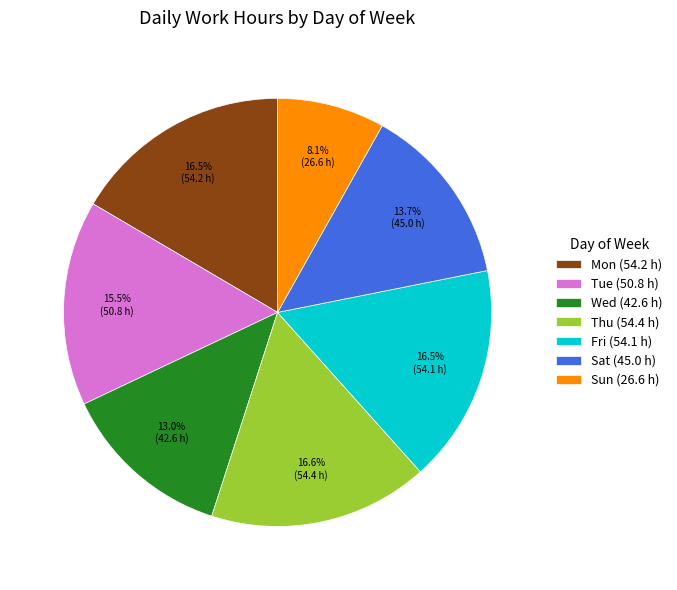

Is Sat (45.0 h) the majority of the pie?

No